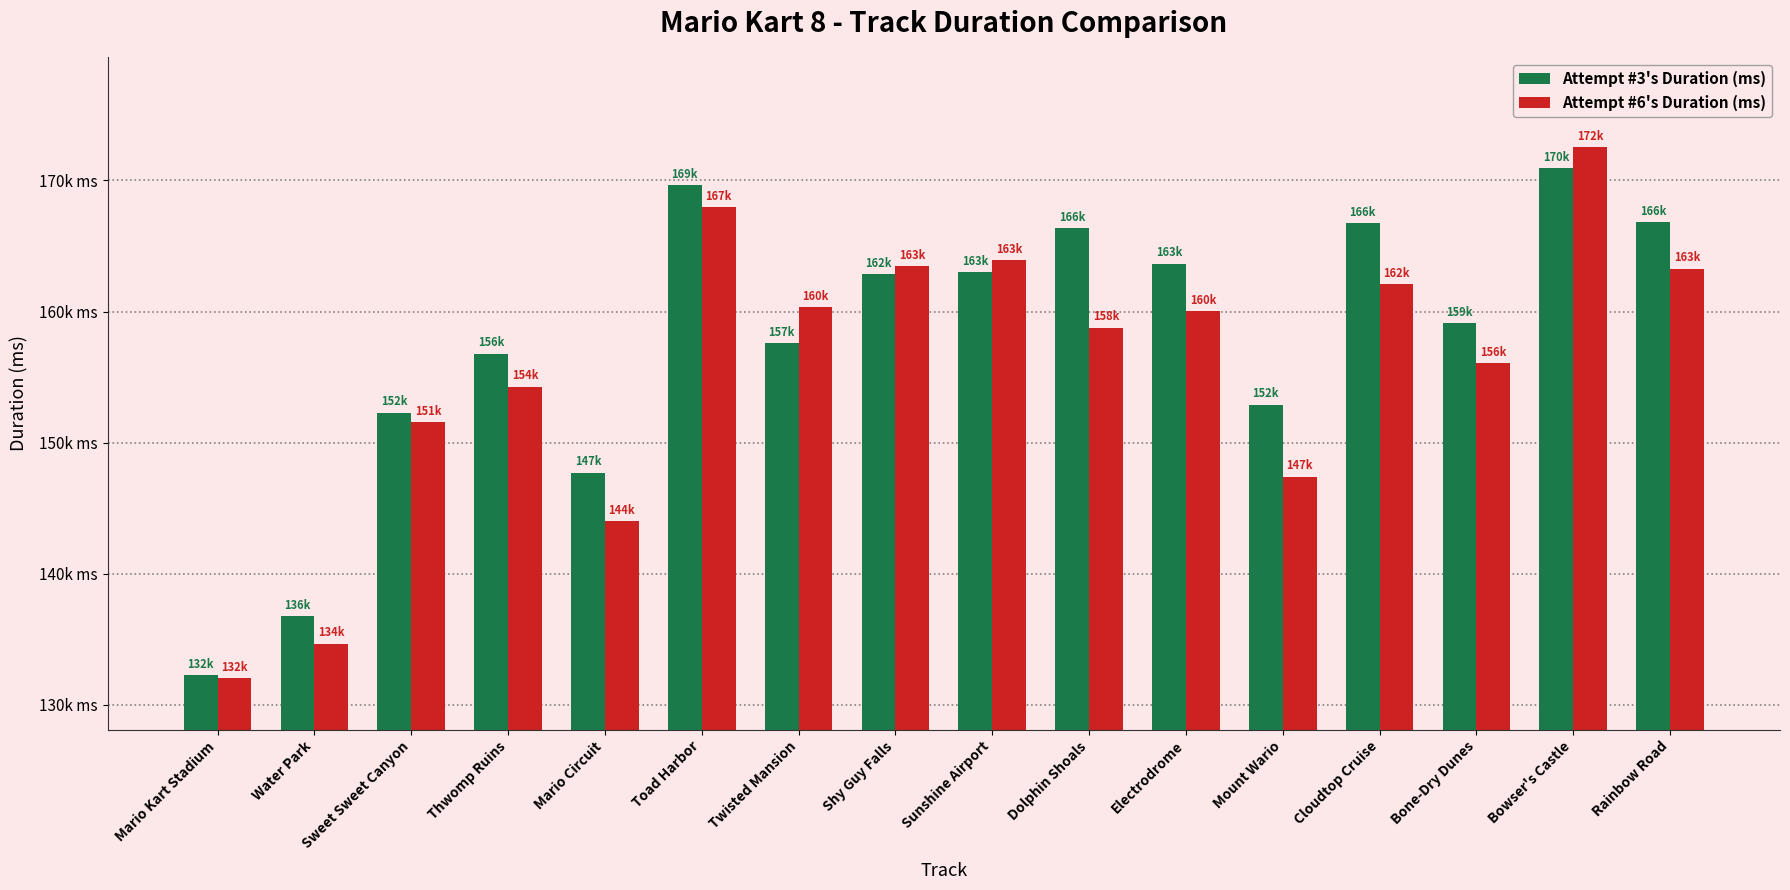

Does the chart contain any negative values?

No